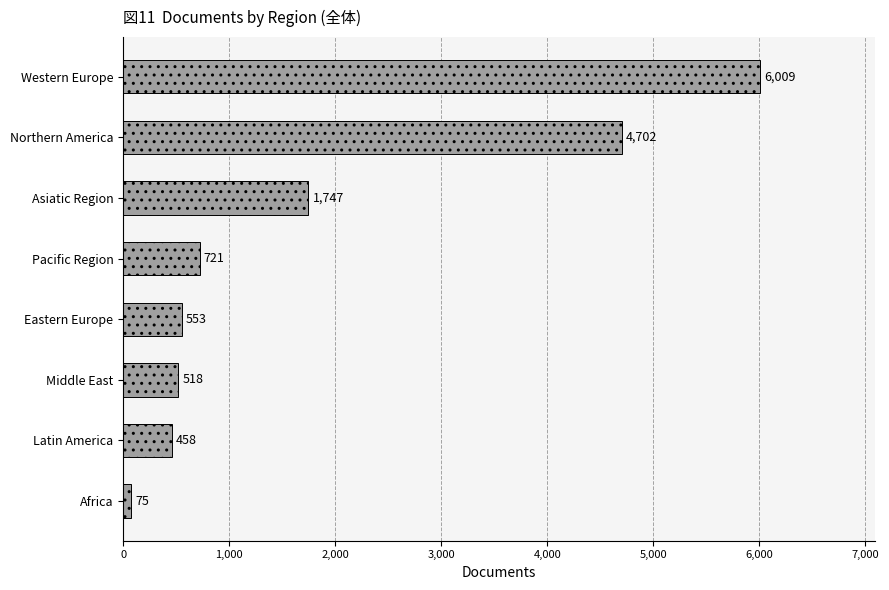

What is the change in value from Northern America to Latin America?

-4244